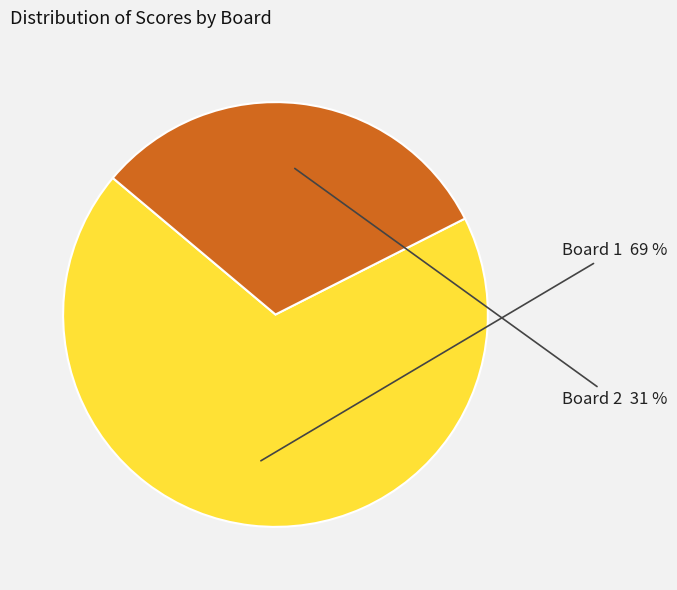

Combined, do Board 1 and Board 2 account for over 50%?

Yes